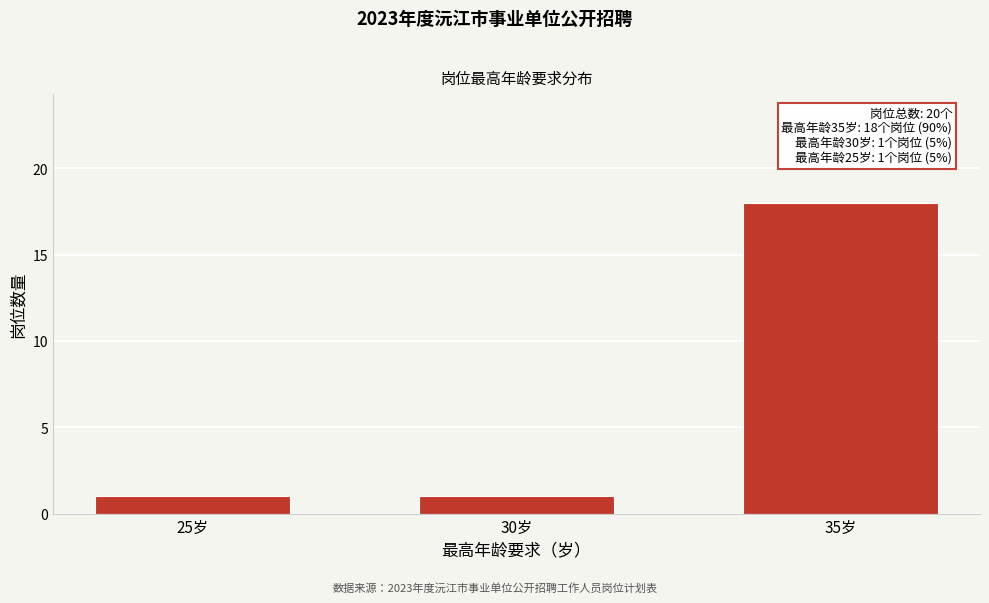

Reading right to left, extract all data points from this chart.

18	1	1